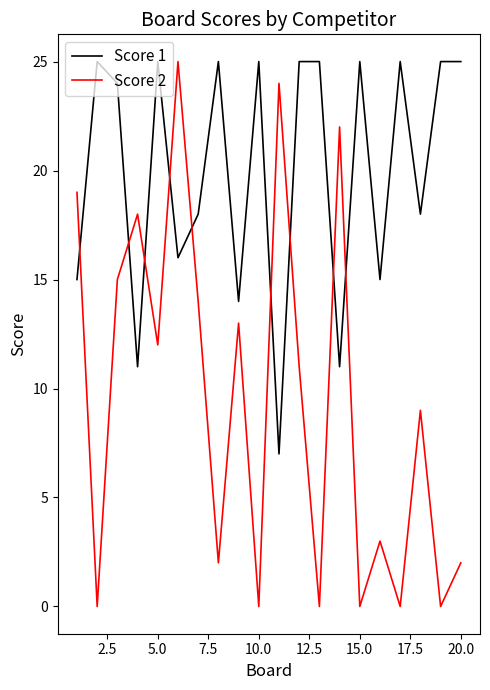

True or false: Score 1 and Score 2 intersect in this chart.

True